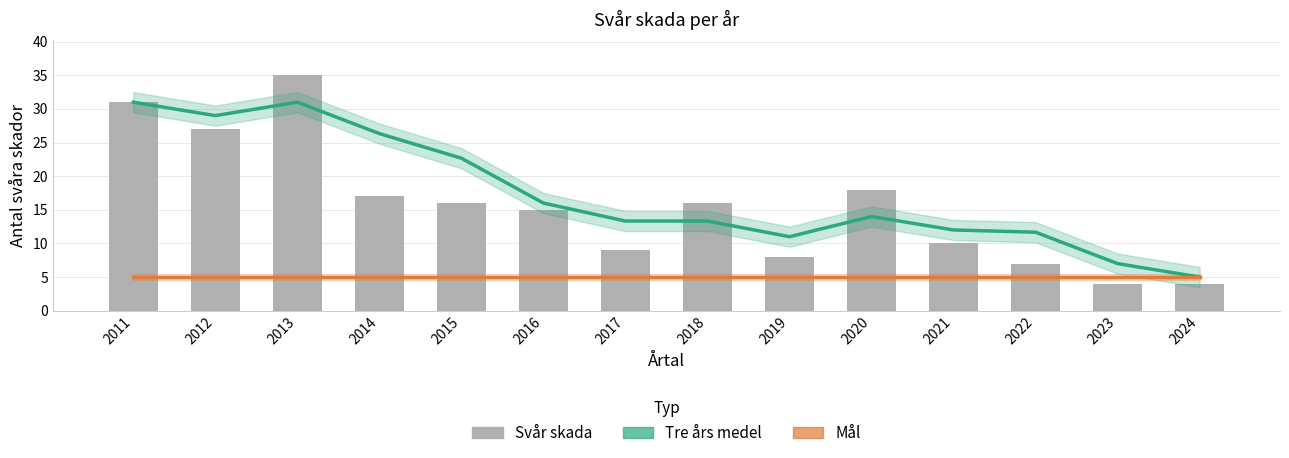

What are all the series names shown in the legend?

Tre års medel, Mål, Svår skada